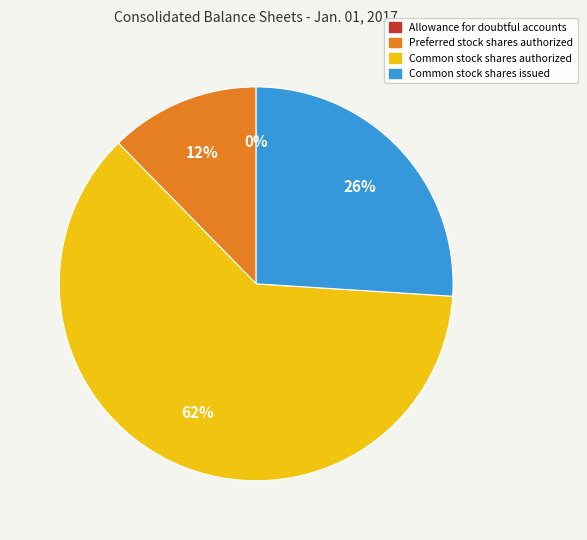

Do Common stock shares authorized and Preferred stock shares authorized together represent more than half of the pie?

Yes